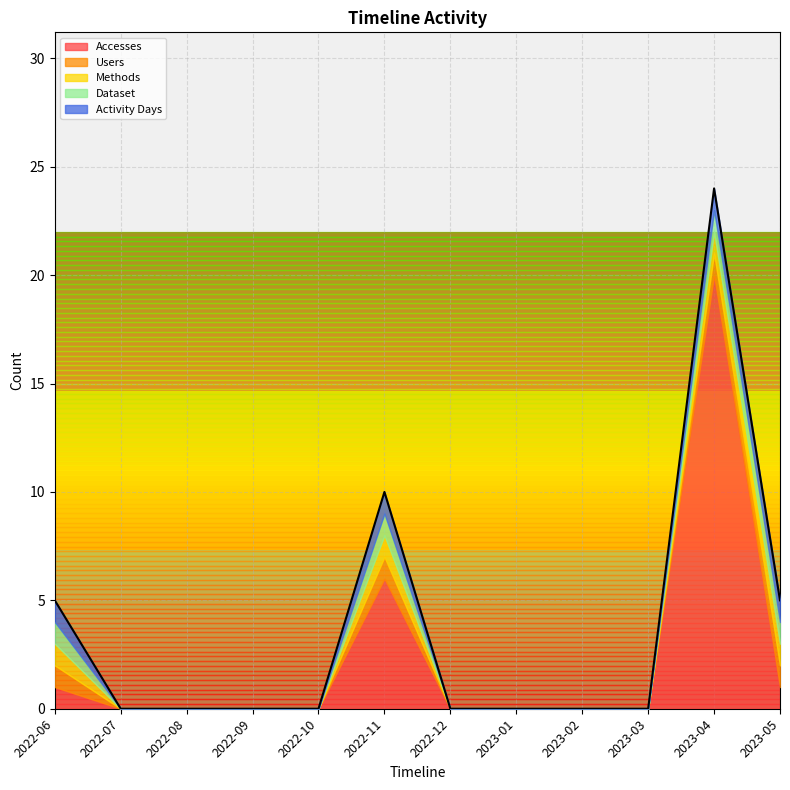

Count the Methods values in the range 0 to 1.

12